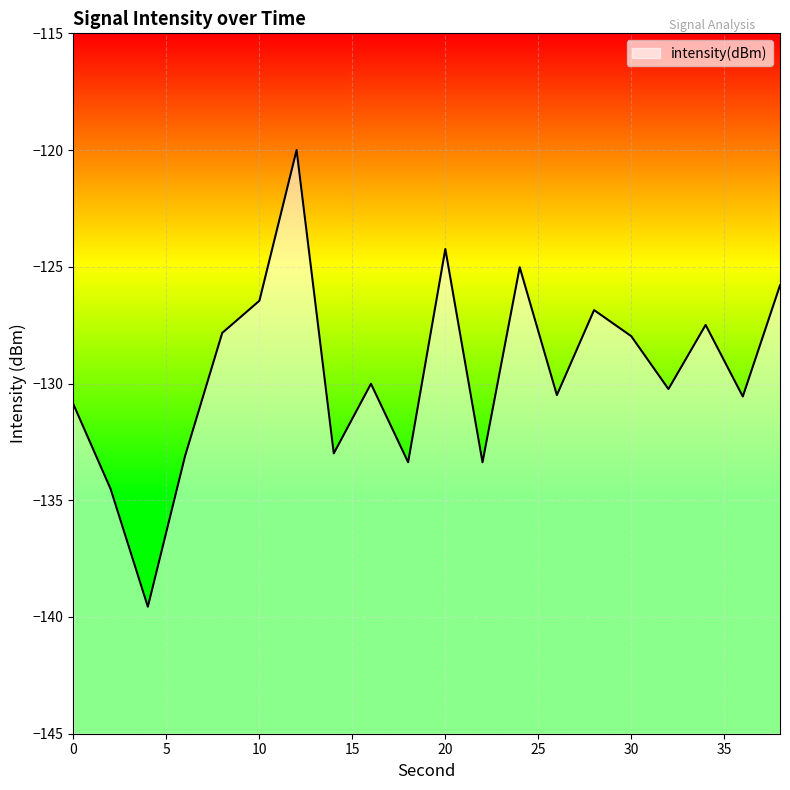

What is the value of the 1st point from the left?

-130.9